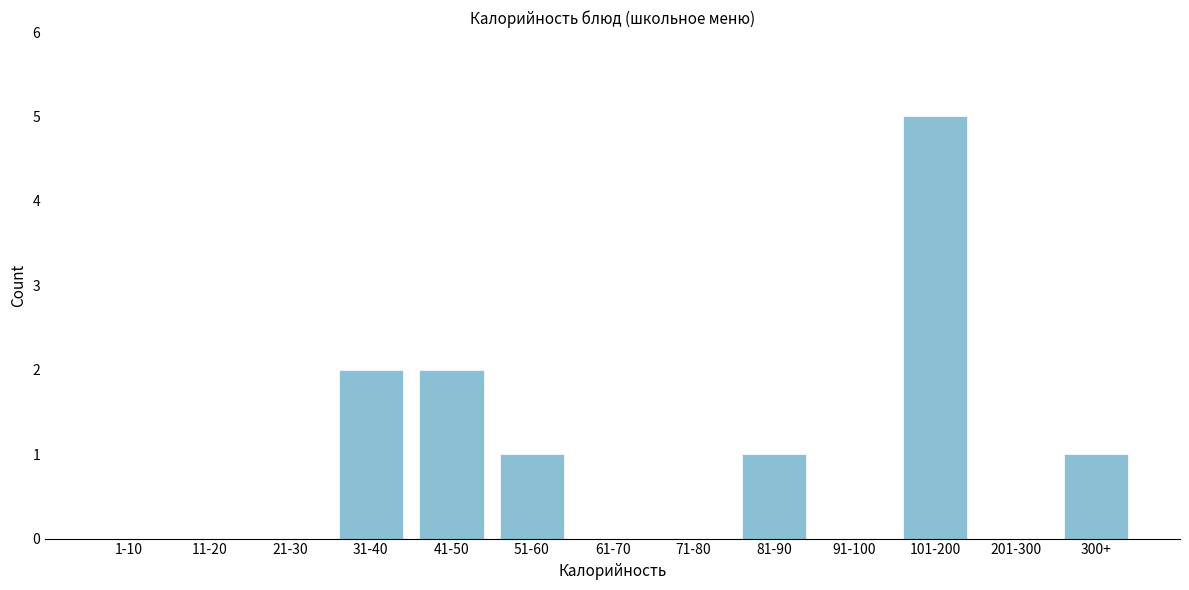

Reading left to right, transcribe all the data shown in this chart.

1-10=0	11-20=0	21-30=0	31-40=2	41-50=2	51-60=1	61-70=0	71-80=0	81-90=1	91-100=0	101-200=5	201-300=0	300+=1